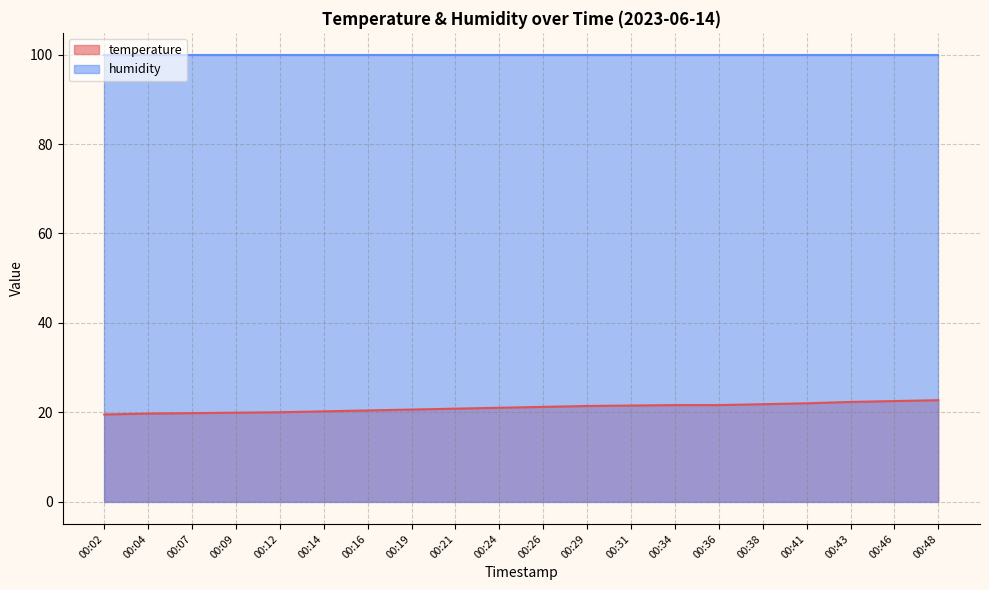

Does the chart have visible grid lines?

Yes